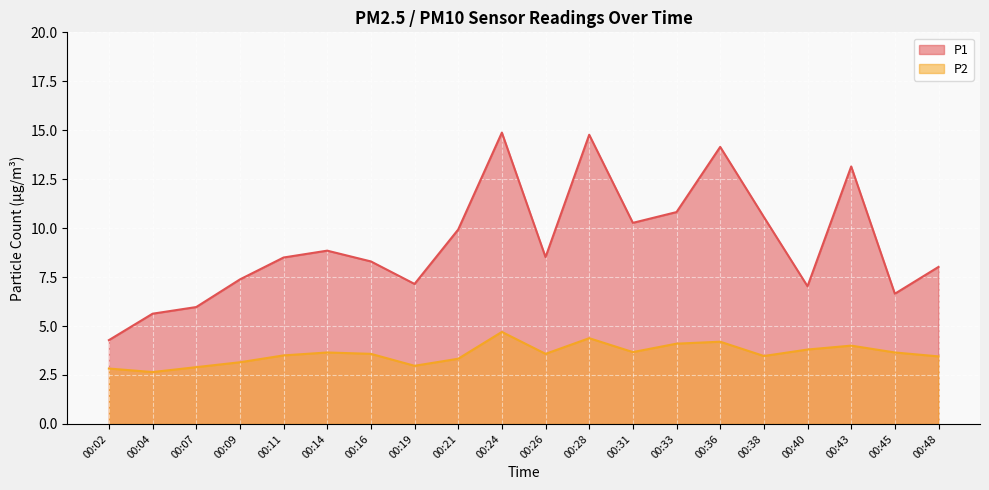

What is the spread (max minus min) of values at 00:14?

5.2